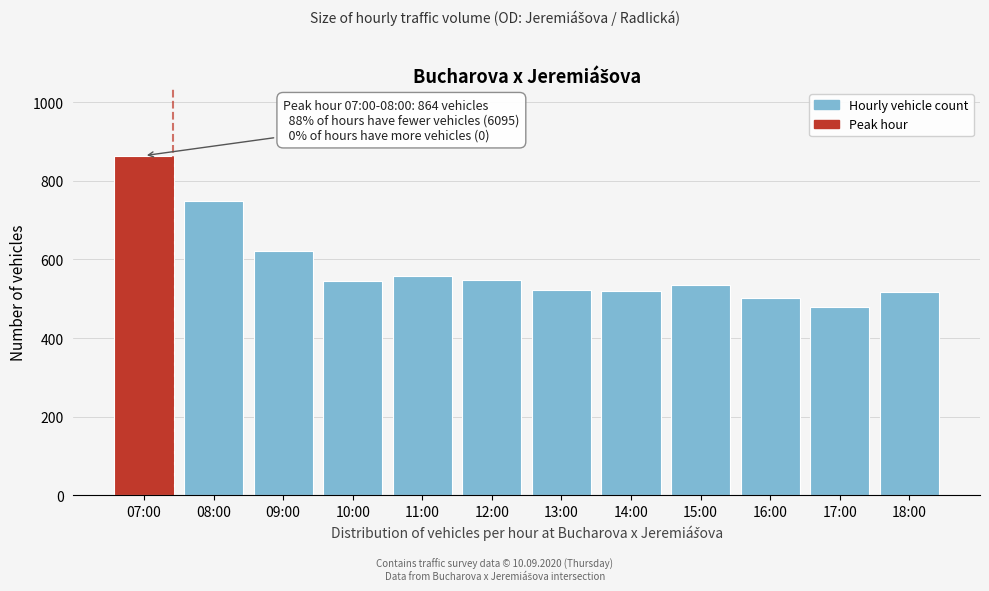

What is the change in value from 09:00 to 11:00?

-64